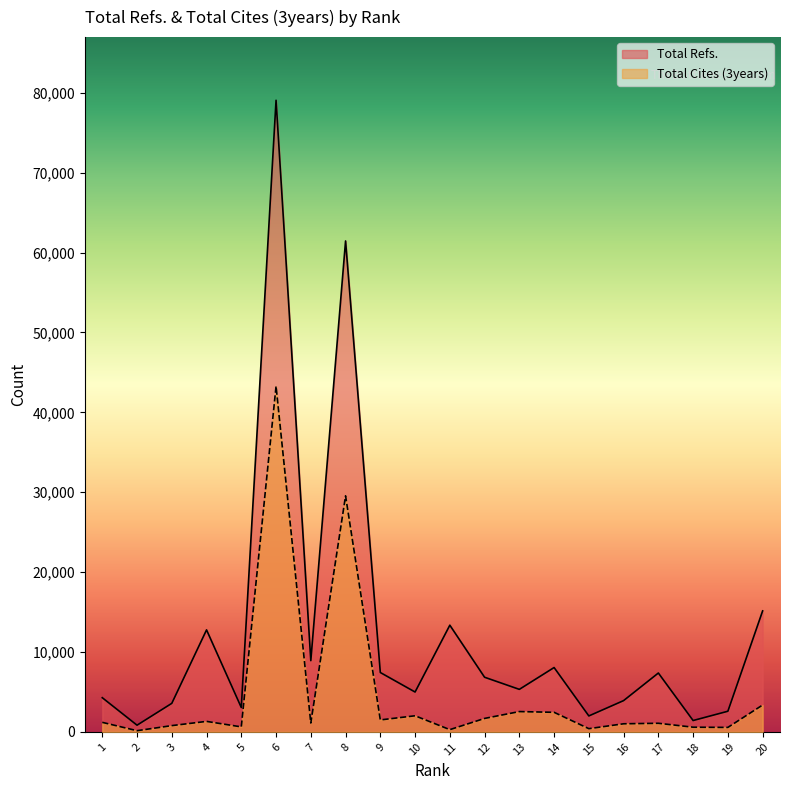

Count the number of data series in this chart.

2